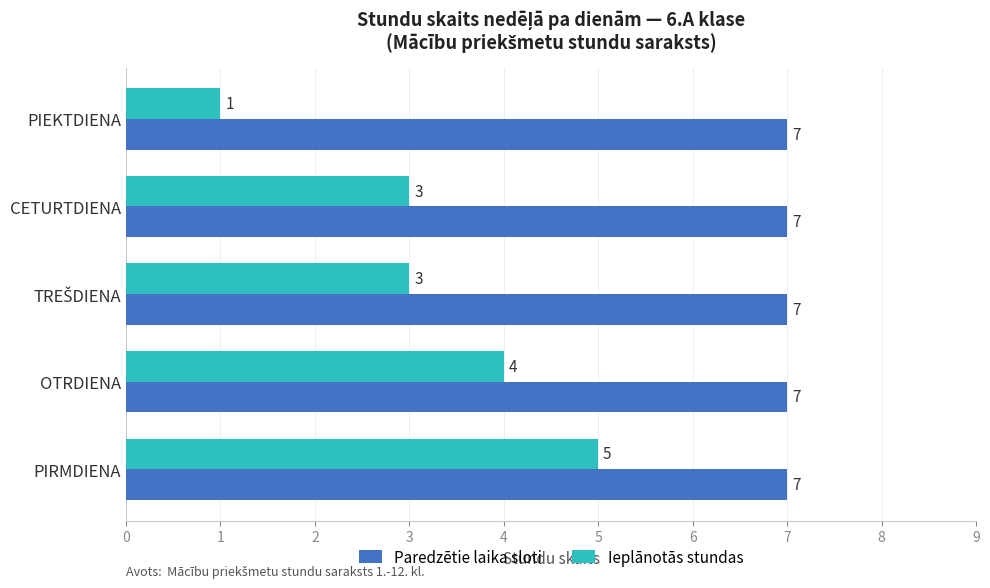

Rank the series at OTRDIENA from lowest to highest value.

Ieplānotās stundas, Paredzētie laika sloti